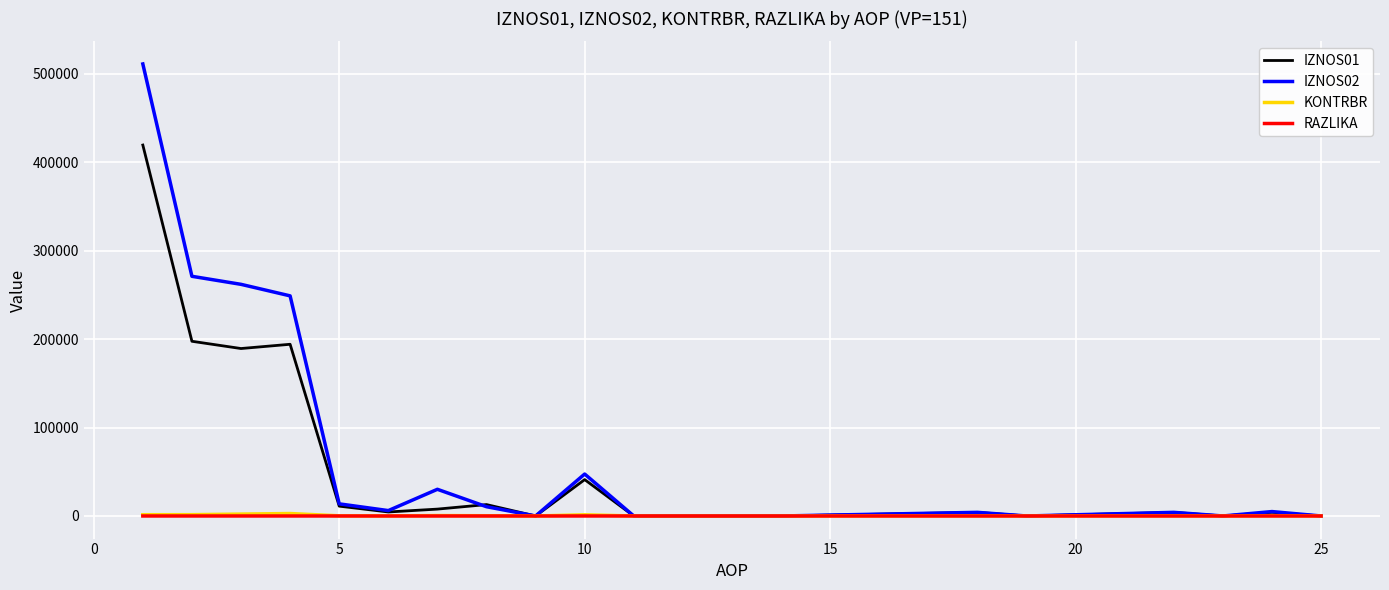

Which series has the largest range (max minus min)?

IZNOS02